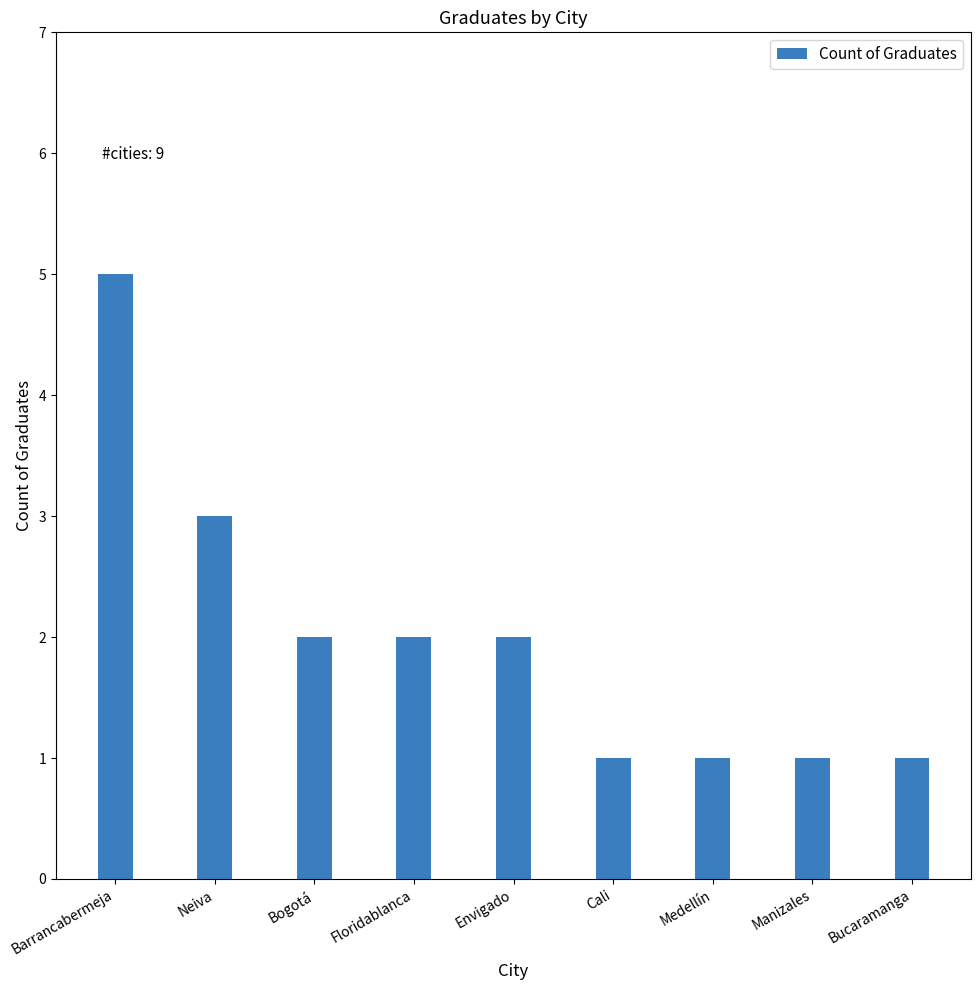

The chart shows a value of 1 at Manizales. True or false?

True